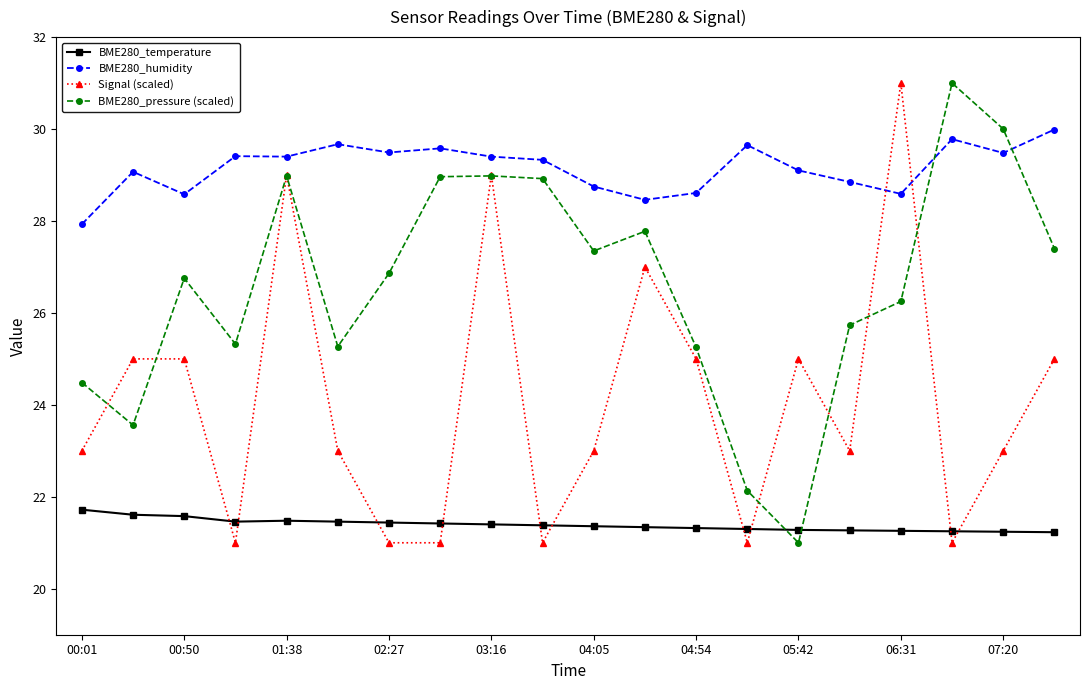

What is the maximum value for Signal (scaled)?

31.0